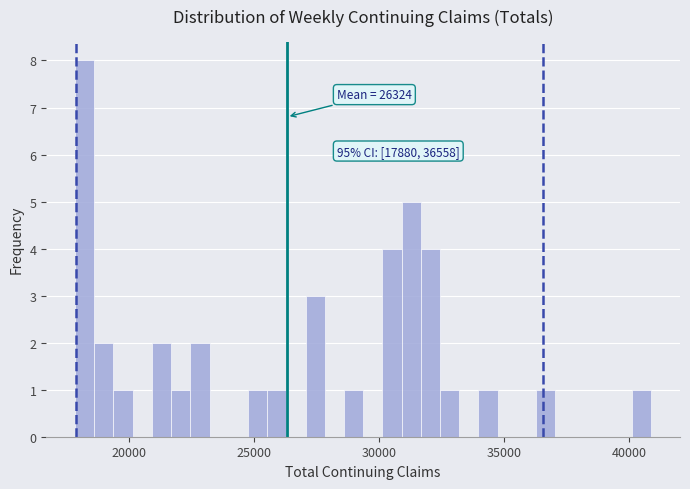

Around what value on the x-axis is the tallest bar? Give the approximate position of its centre, as read against the axis.

18000